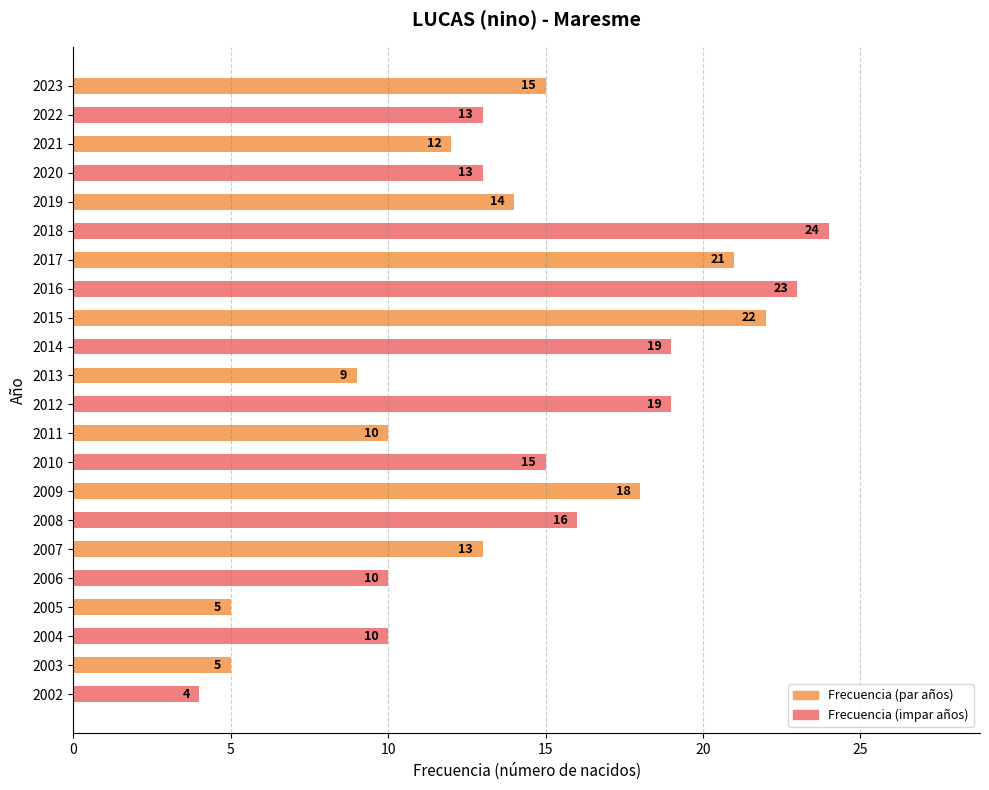

How many data points are less than 14?

11